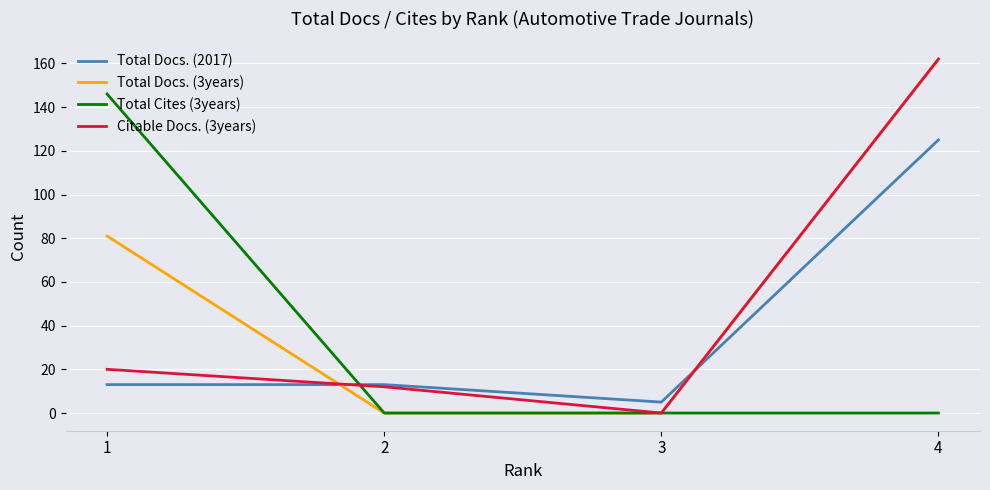

Between 1 and 3, which series saw the biggest shift?

Total Cites (3years)